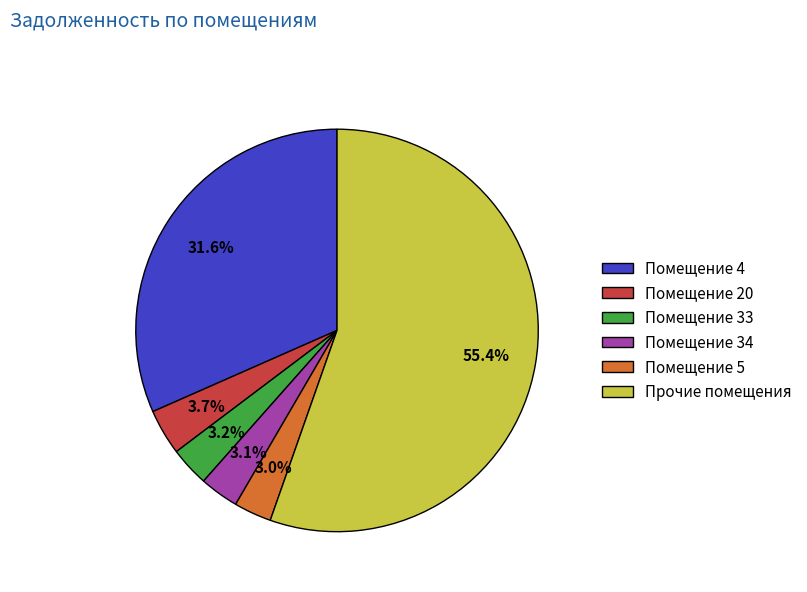

What is the largest slice in the pie chart?

Прочие помещения